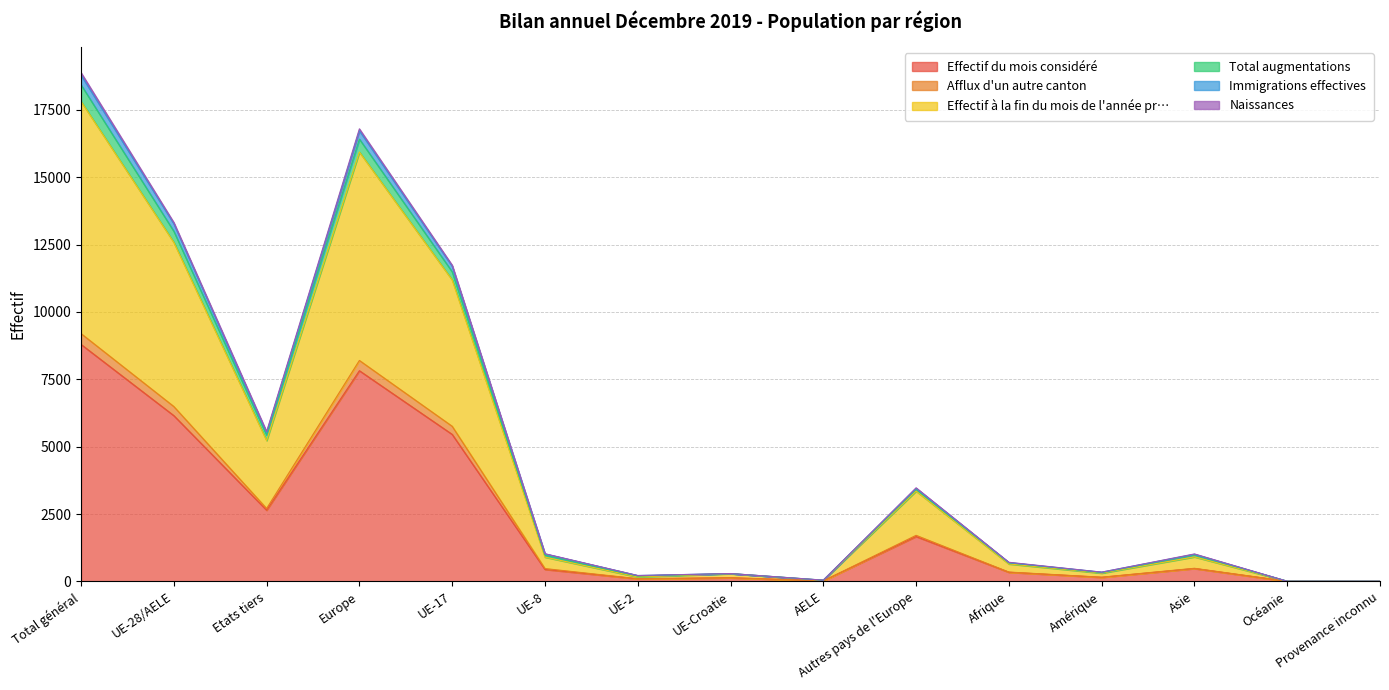

Does the chart have visible grid lines?

Yes